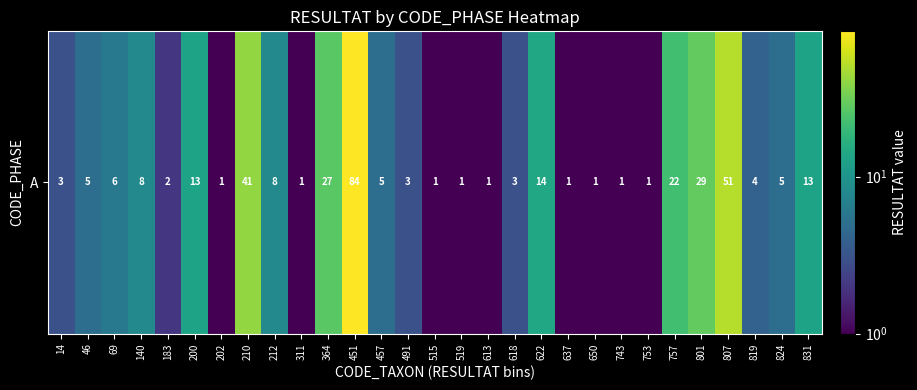

Reading left to right, transcribe all the data shown in this chart.

3	5	6	8	2	13	1	41	8	1	27	84	5	3	1	1	1	3	14	1	1	1	1	22	29	51	4	5	13